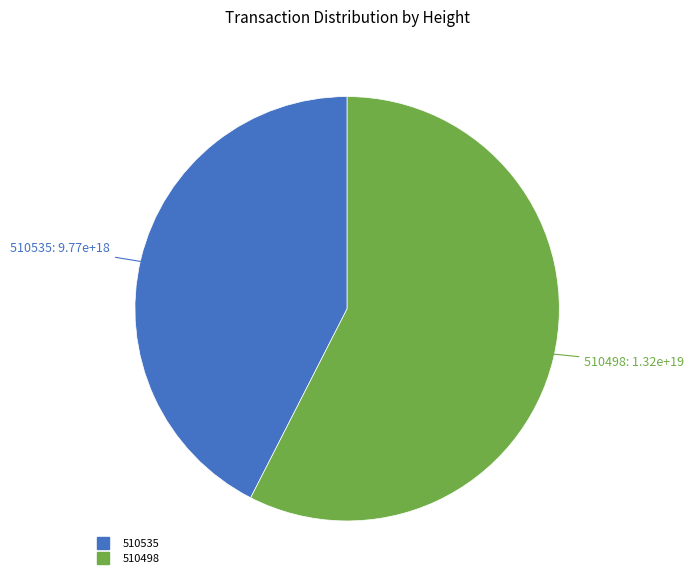

Do 510535 and 510498 together represent more than half of the pie?

Yes